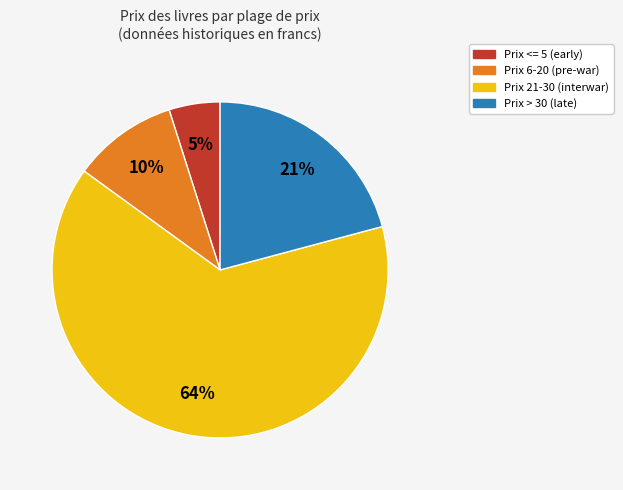

Is there a majority slice in this chart?

Yes